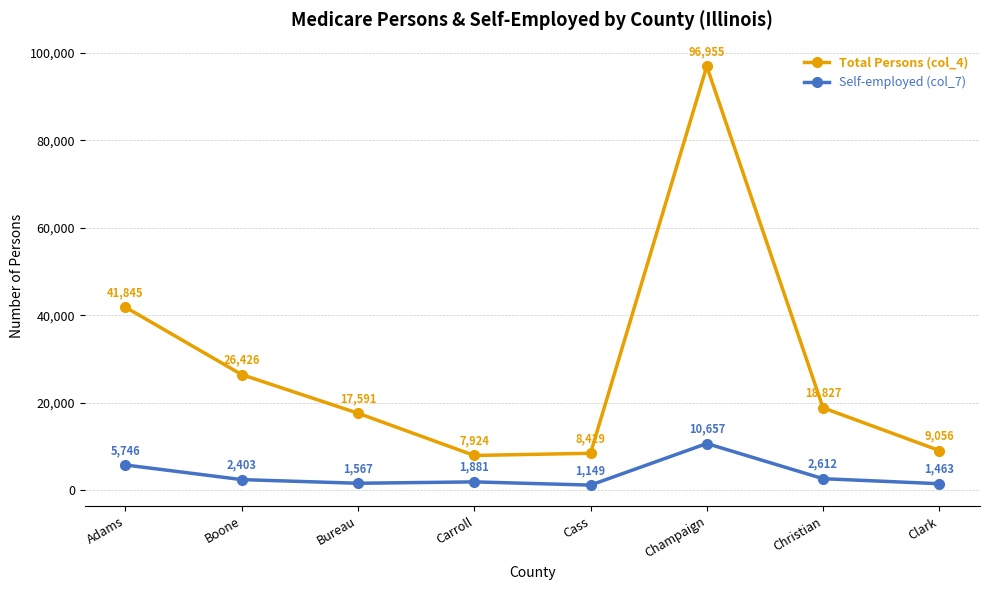

True or false: Total Persons (col_4) has a value of 7924 at Carroll.

True